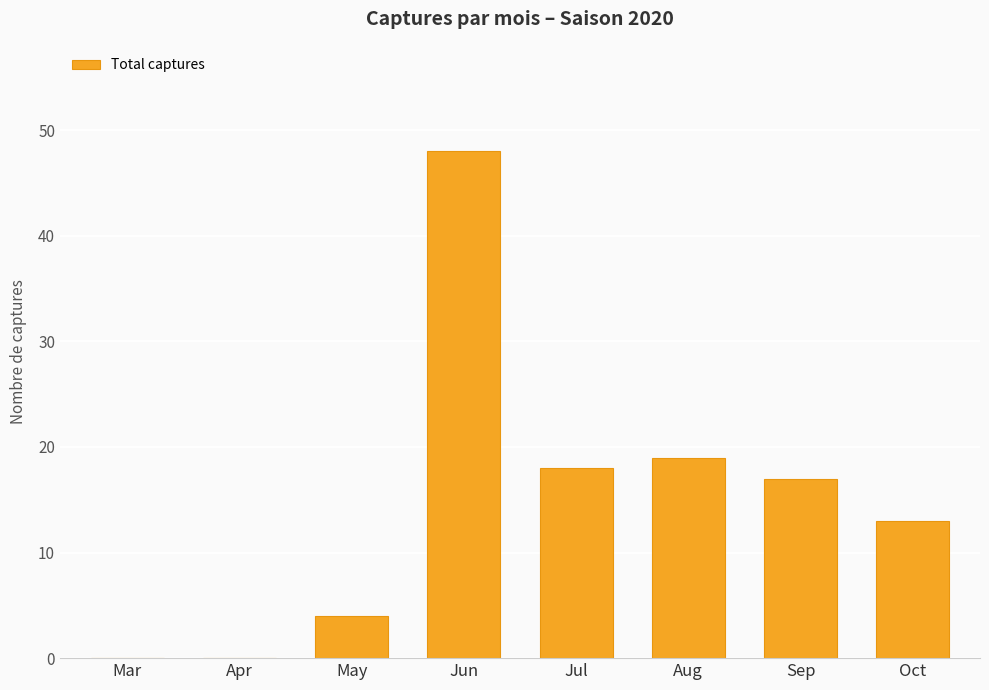

What is the sum of all values?

119